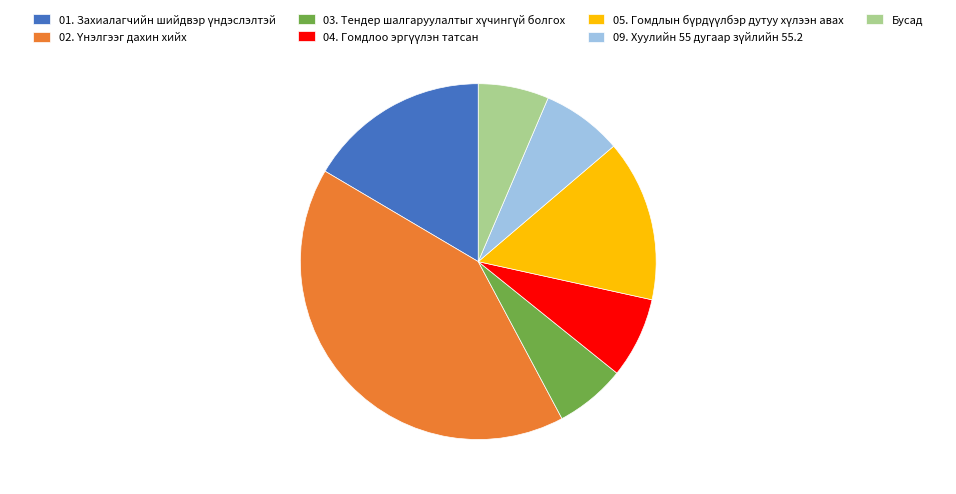

Is it true that Бусад is 20% of the pie?

False